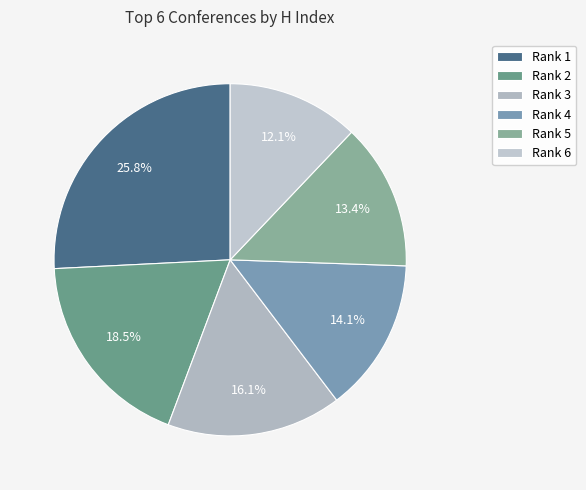

To the nearest percent, what is the difference between the largest and smallest slice percentages?

14%